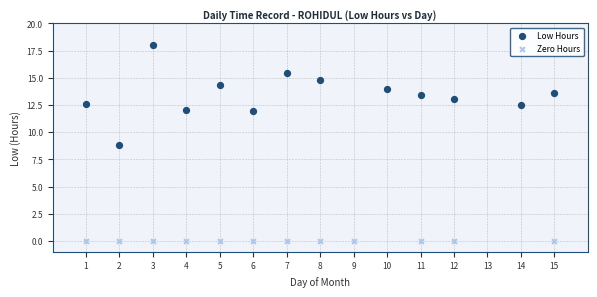

Which series contains the lowest Y value?

Zero Hours